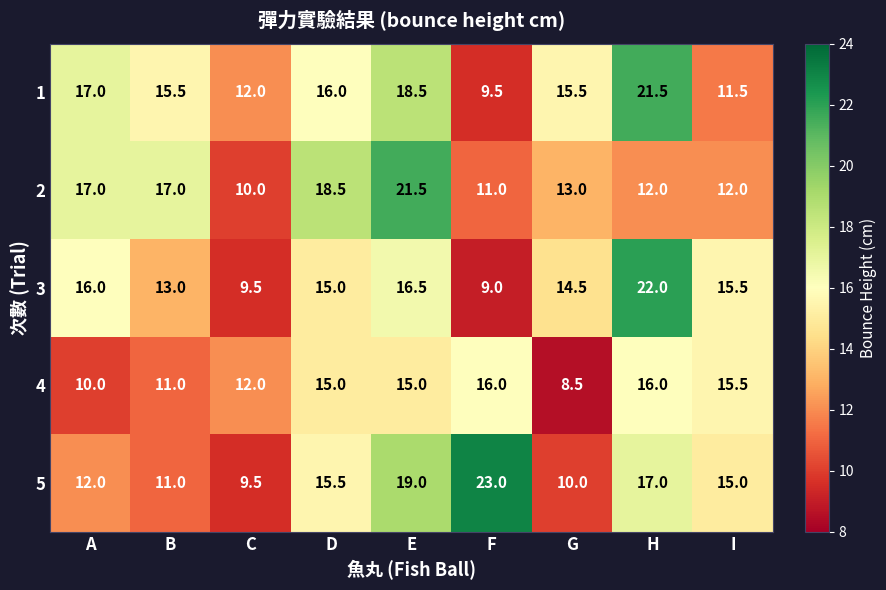

What is the difference between the highest and lowest values at C?

2.5